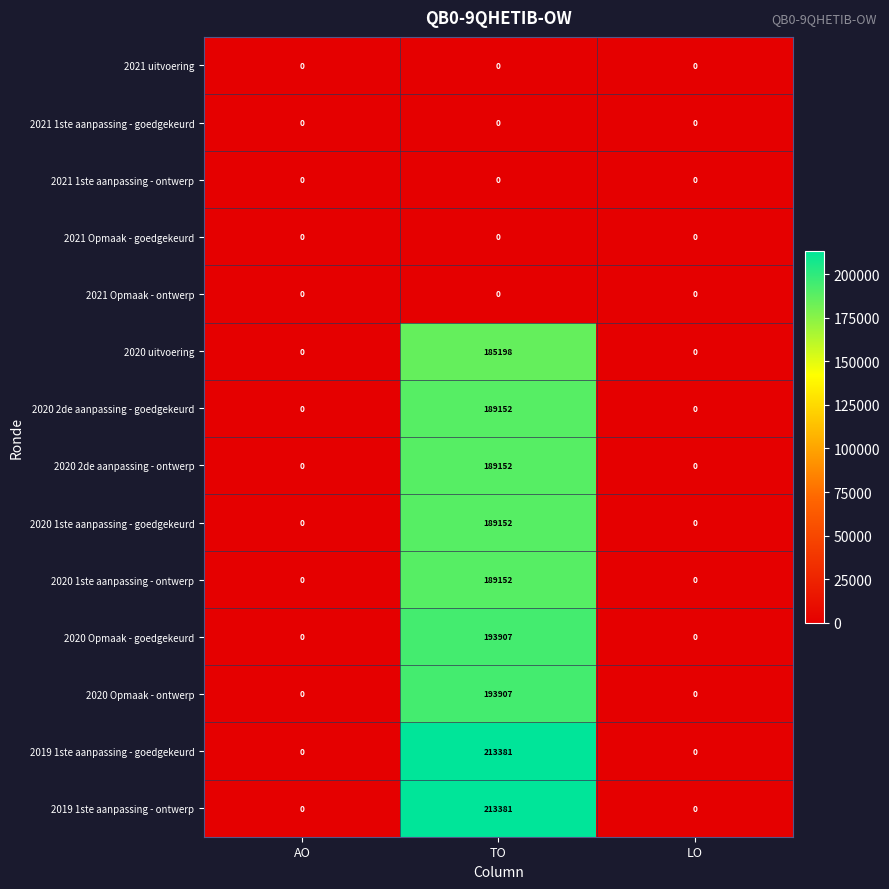

Count the 2019 1ste aanpassing - goedgekeurd values in the range 0 to 213381.

3